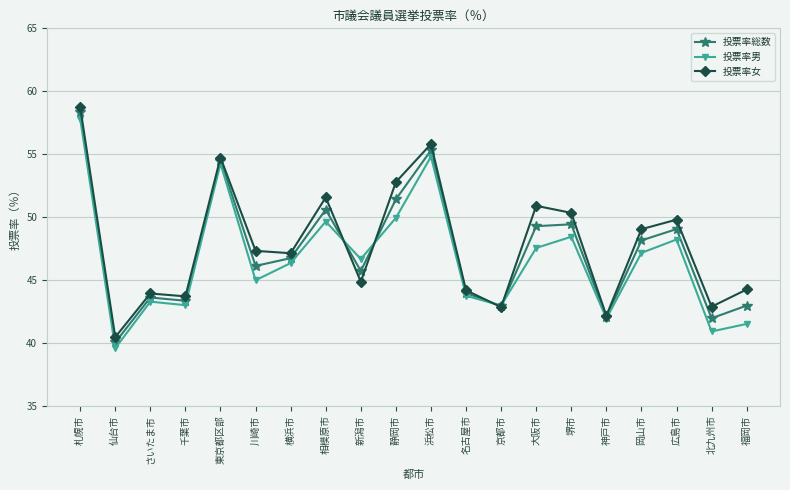

What are all the series names shown in the legend?

投票率総数, 投票率男, 投票率女